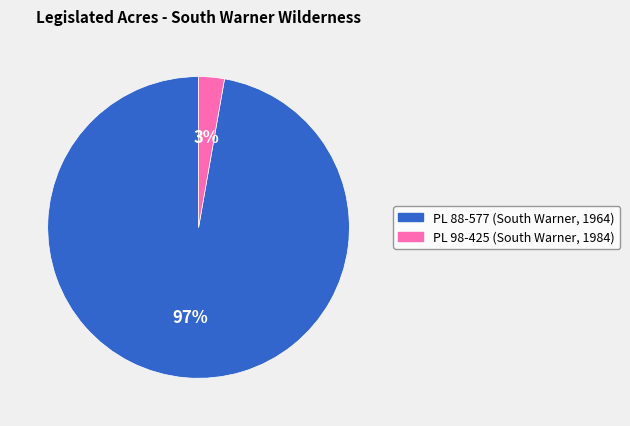

To the nearest percent, what is the difference between the largest and smallest slice percentages?

94%